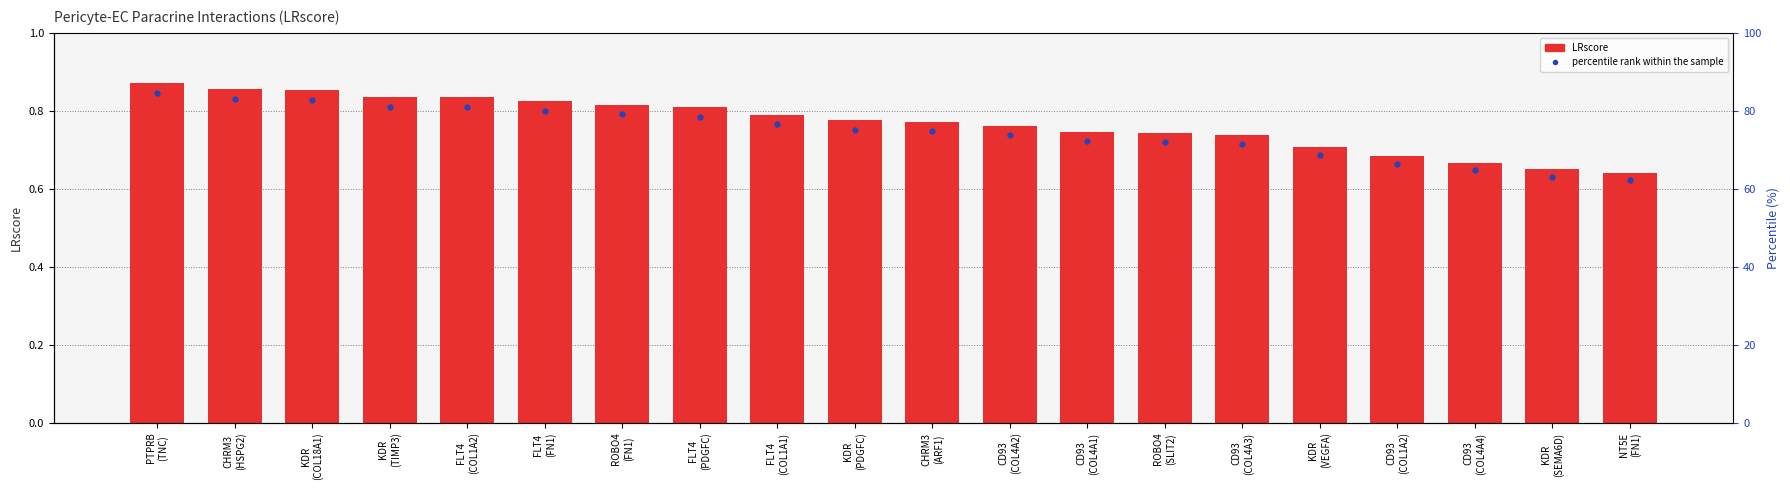

Which series reaches the minimum Y coordinate?

percentile rank within the sample